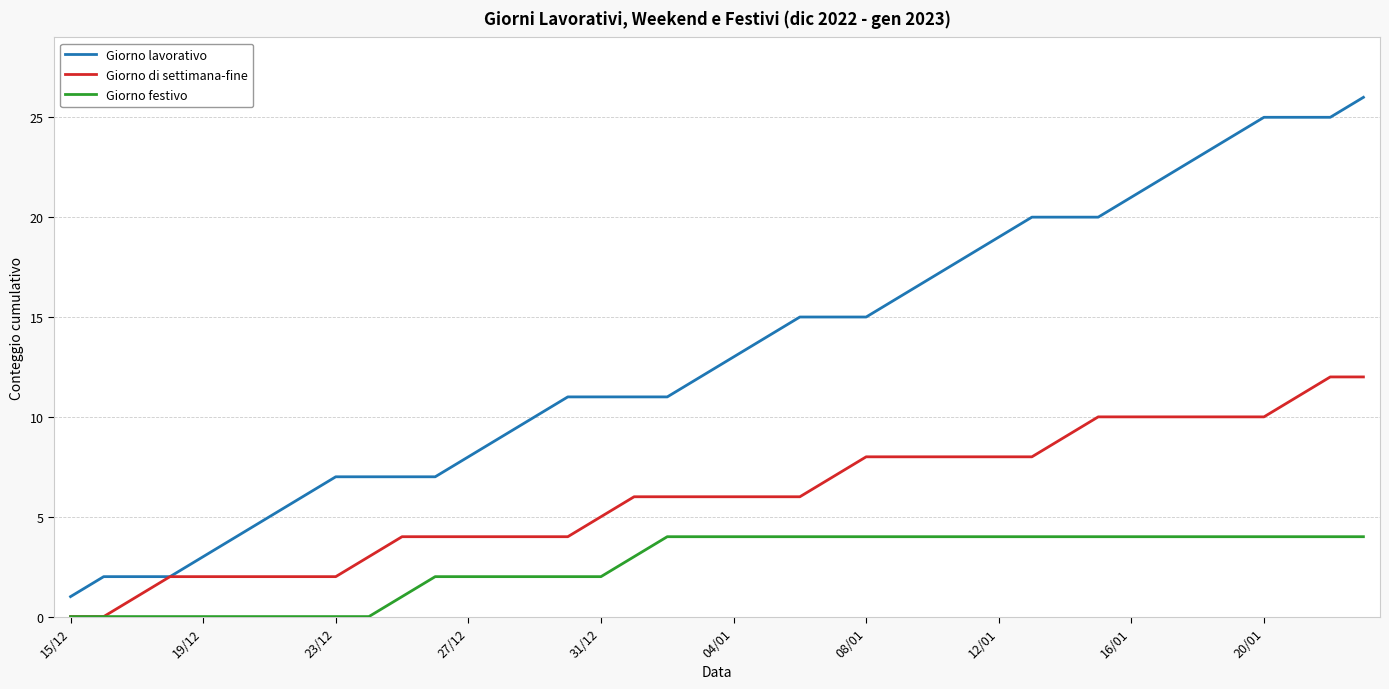

Rank the series by their maximum value, from lowest to highest.

Giorno festivo, Giorno di settimana-fine, Giorno lavorativo